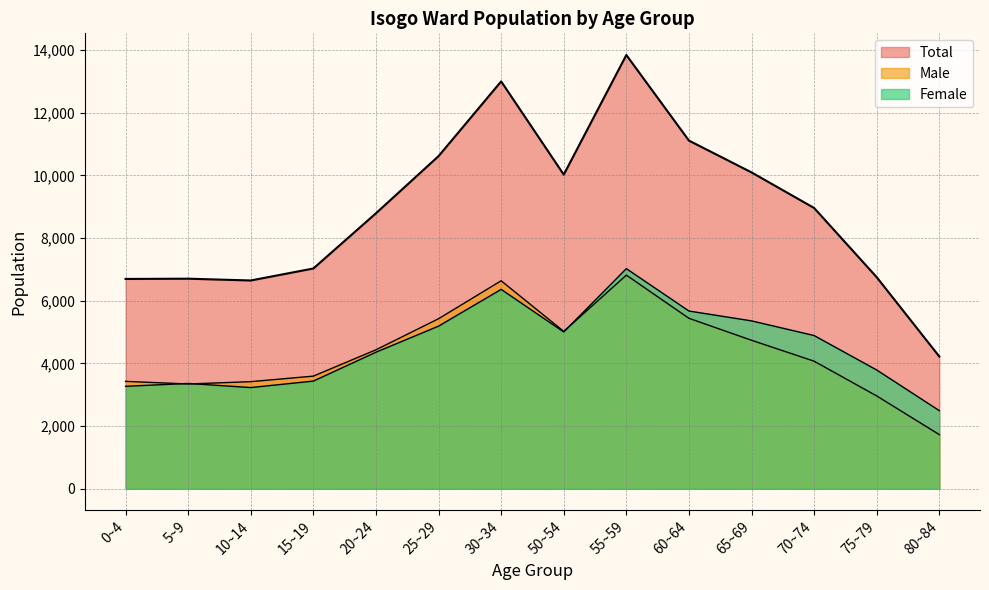

What is the total value across all series at 15~19?

14058